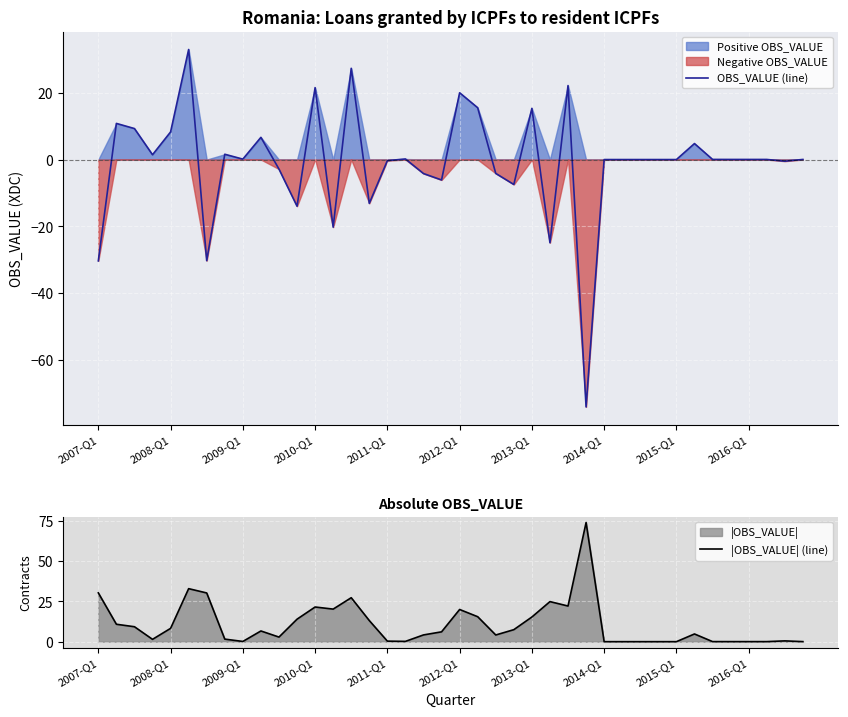

The value of OBS_VALUE (line) at 2014-Q1 is 0.0. True or false?

True